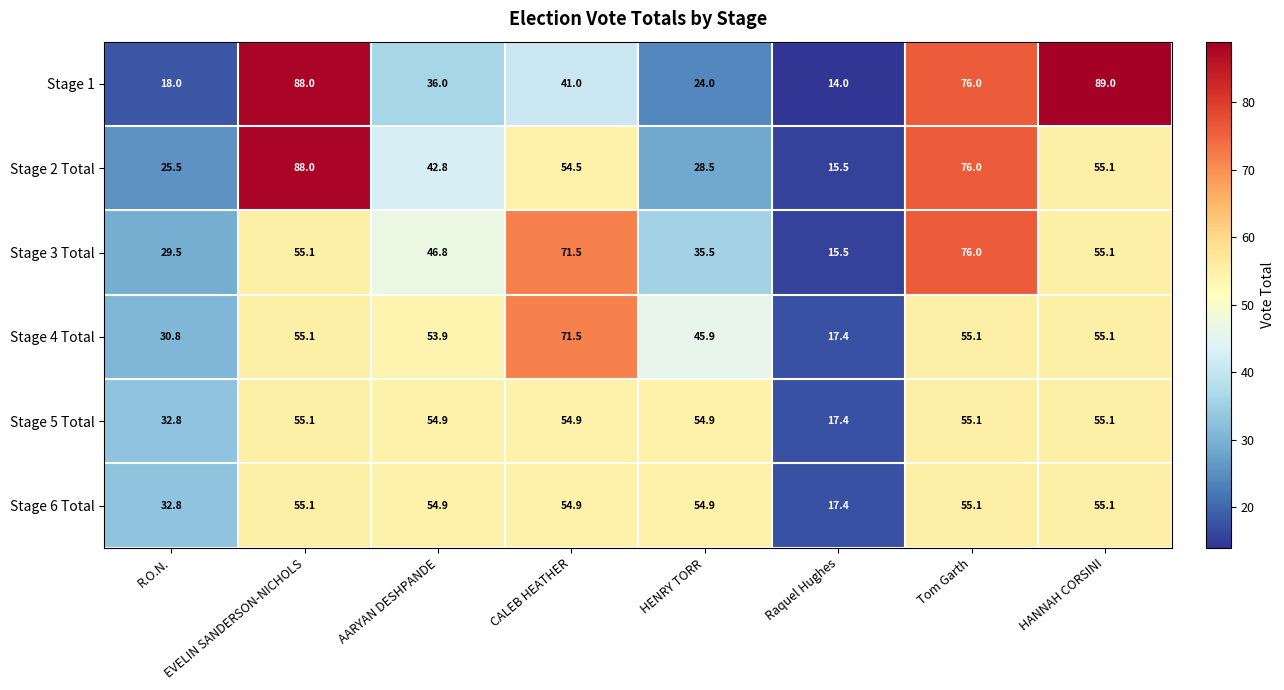

The Stage 2 Total series shows 6.6 at Raquel Hughes. True or false?

False